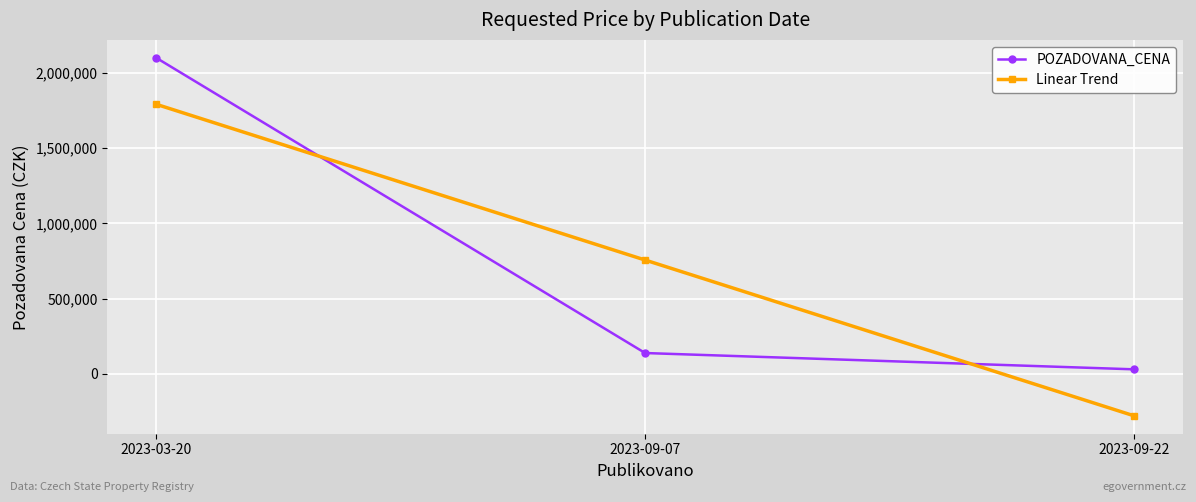

At which label does Linear Trend first exceed 756426?

2023-03-20